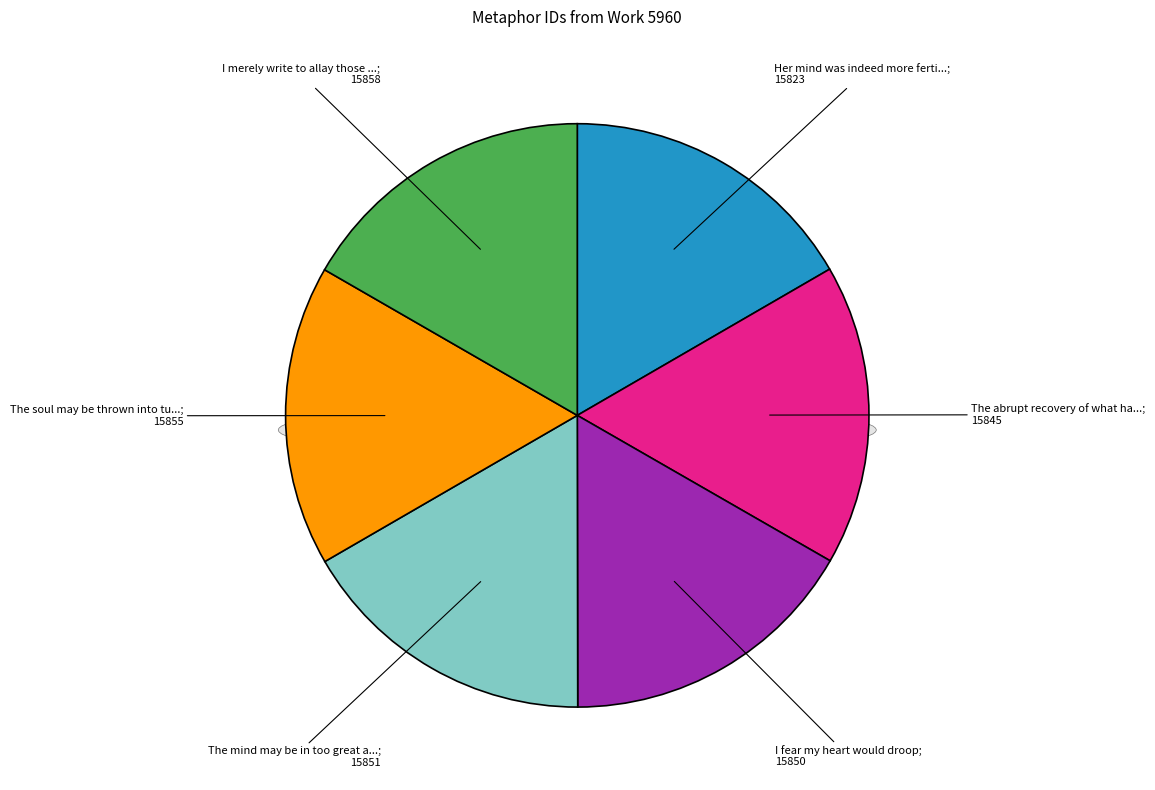

Is it true that The soul may be thrown into tumults is 17% of the pie?

True